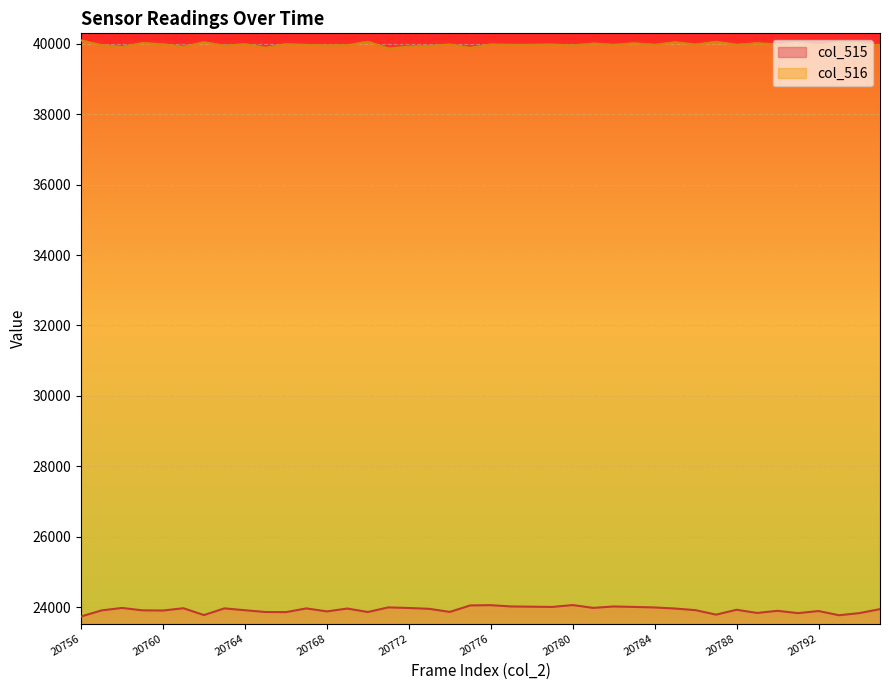

What is the difference between the maximum and minimum values in the col_515 series?

325